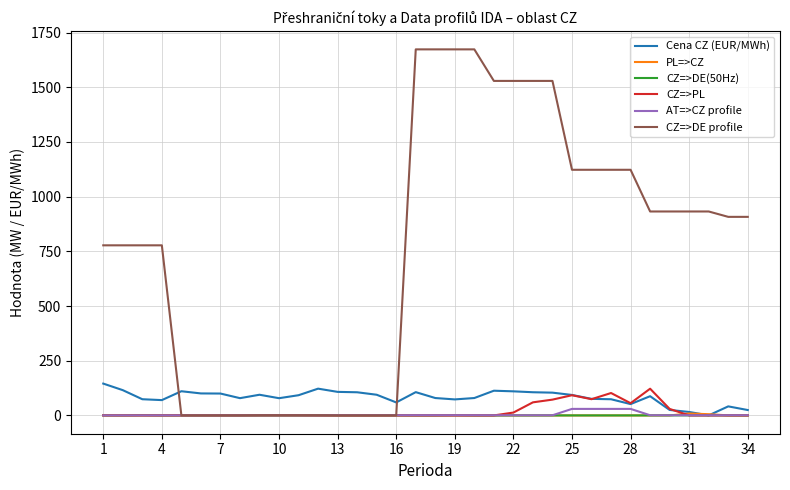

Which series ends up on top after the final intersection of CZ=>DE(50Hz) and PL=>CZ?

PL=>CZ